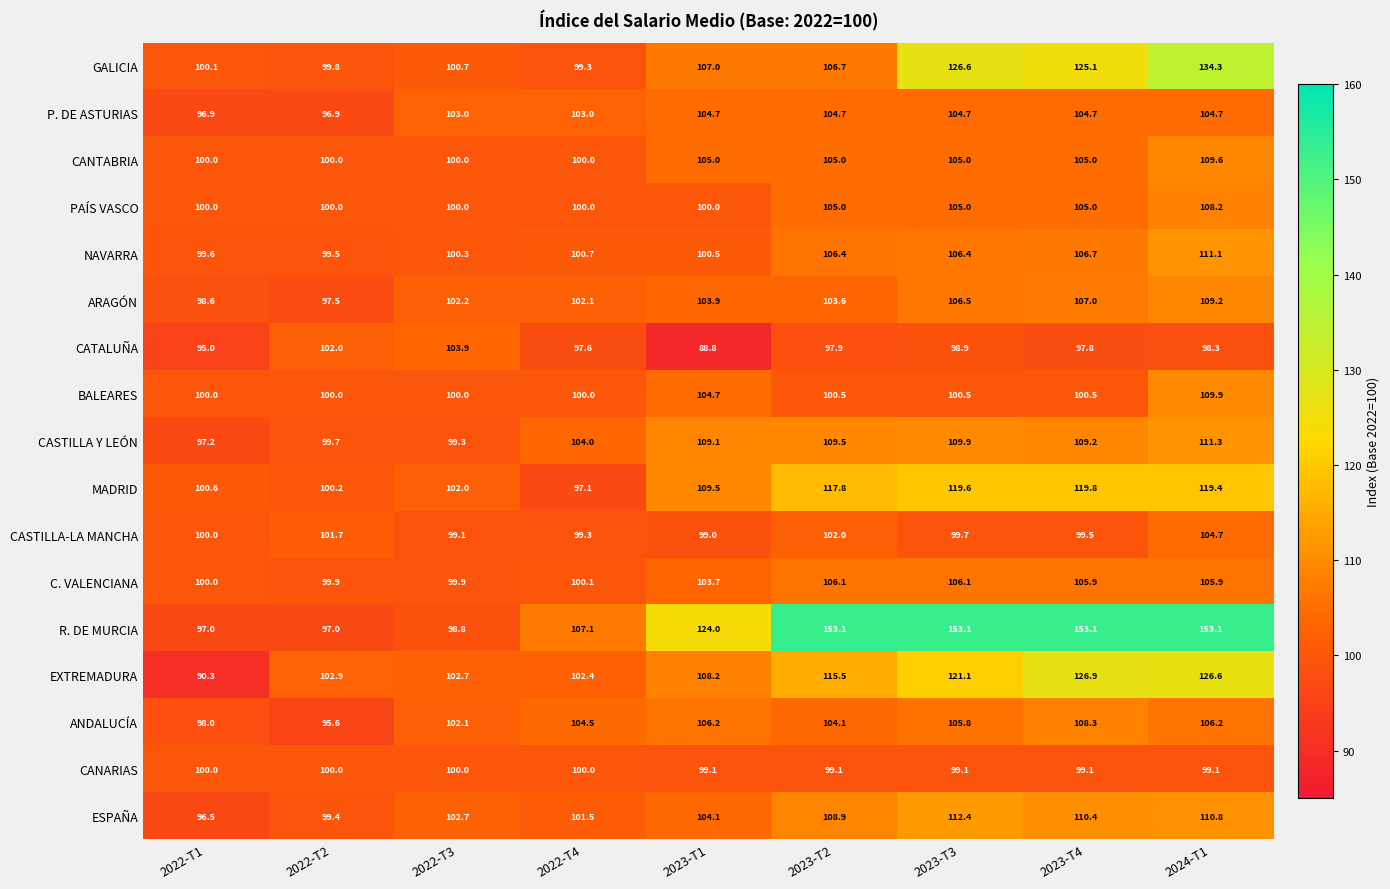

At how many categories does at least one series exceed 96?

9